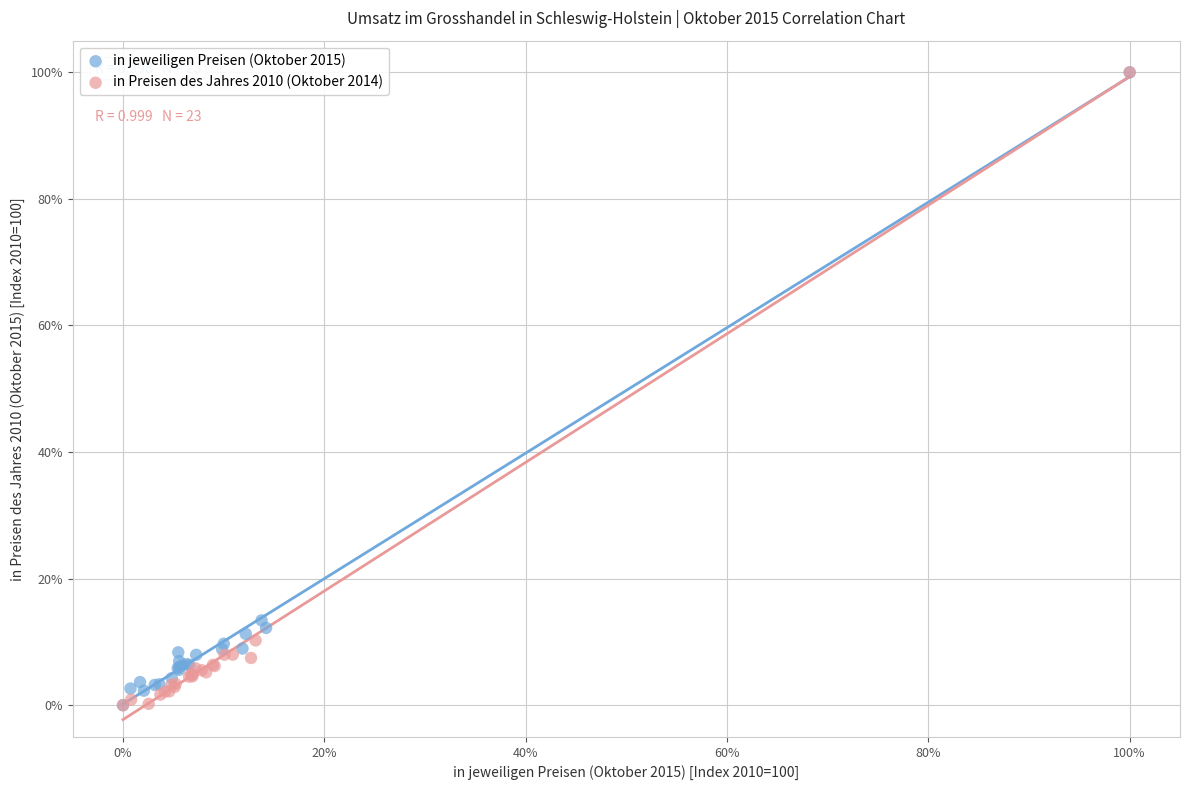

What are all the series names shown in the legend?

in jeweiligen Preisen (Oktober 2015), in Preisen des Jahres 2010 (Oktober 2014)